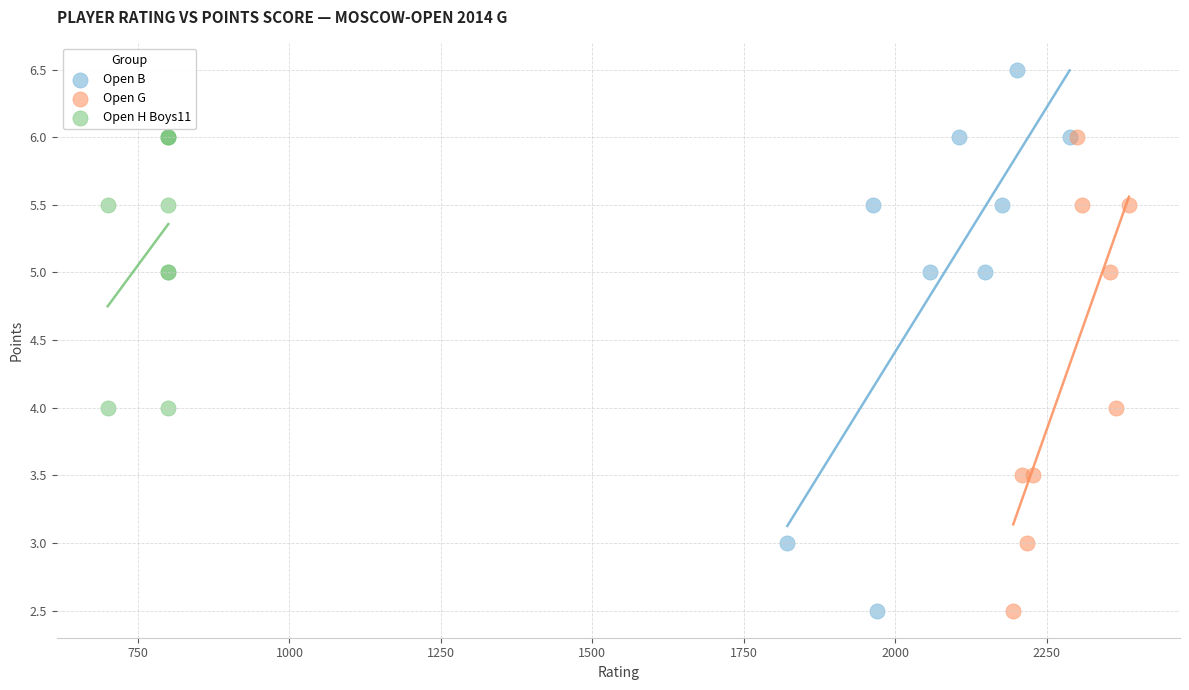

Which series reaches the maximum Y coordinate?

Open B